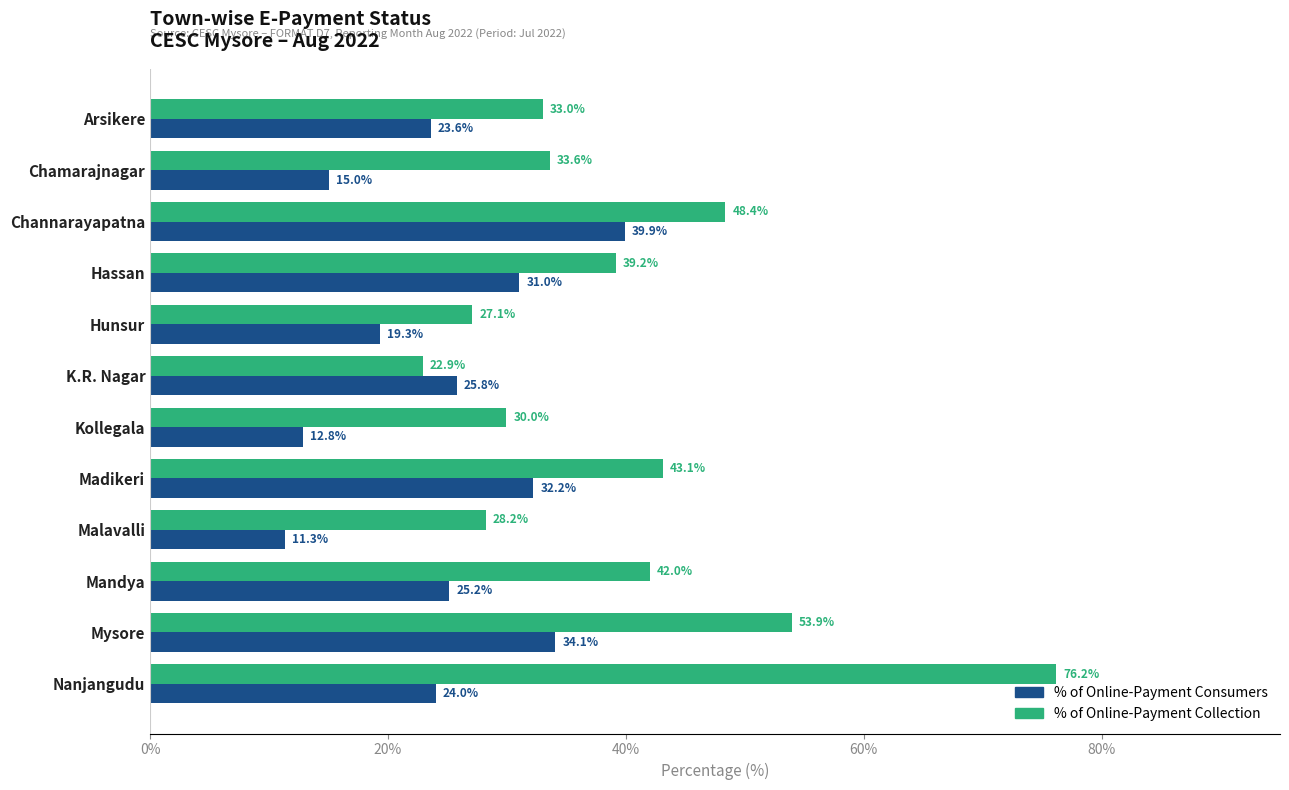

Between Chamarajnagar and Mysore, which series saw the biggest shift?

% of Online-Payment Collection